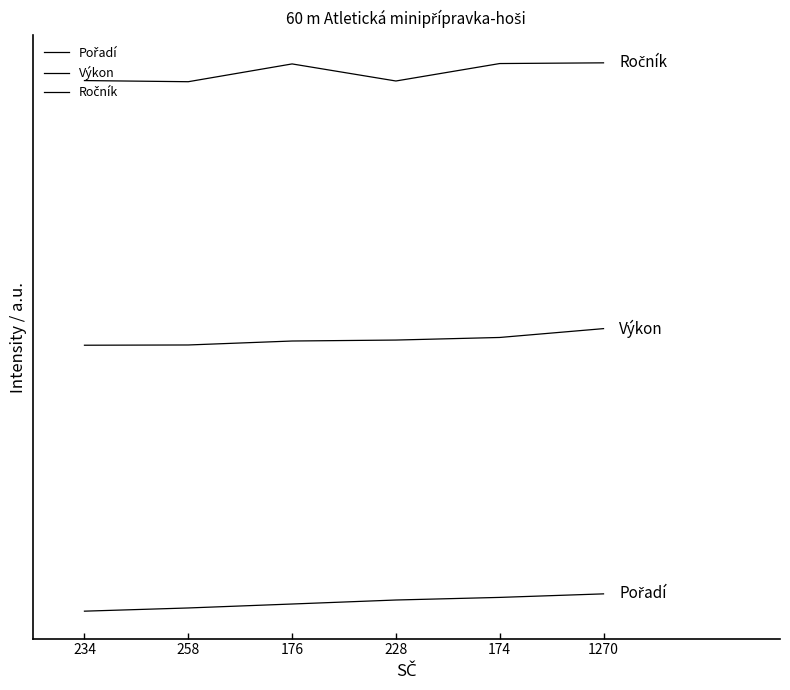

What position from the left is 258?

2